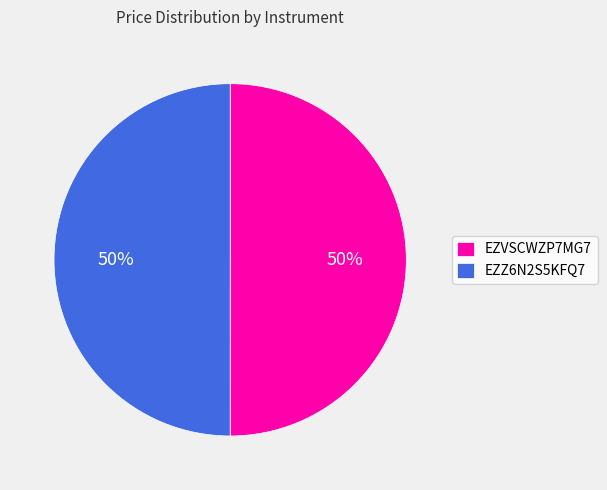

To the nearest percent, what portion does EZZ6N2S5KFQ7 represent?

50%